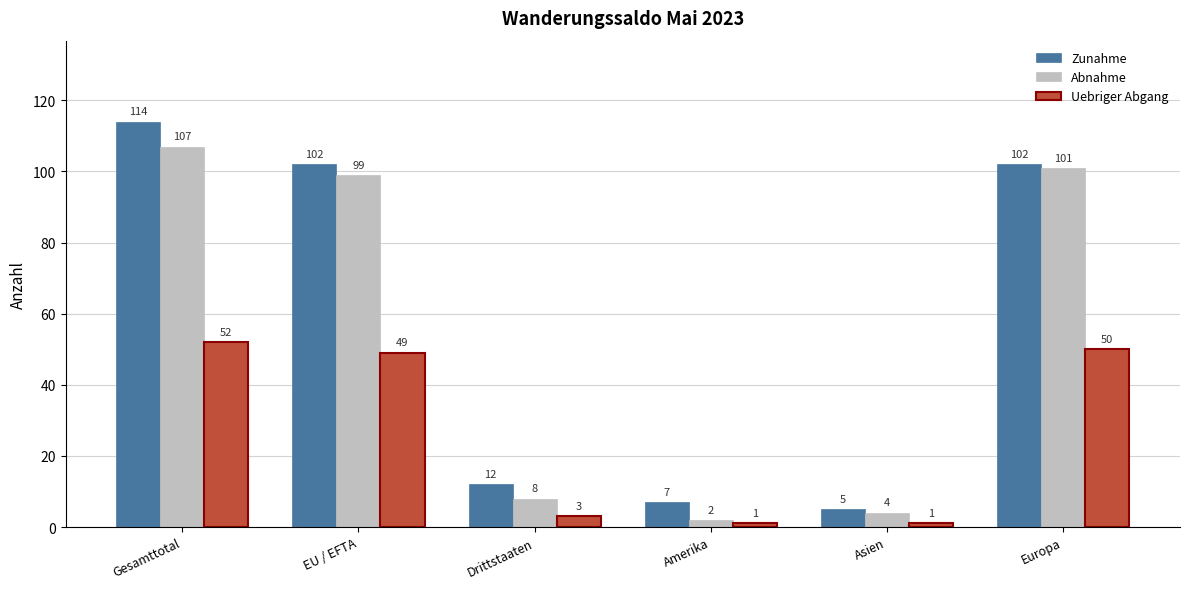

What is the minimum value shown in the chart?

1